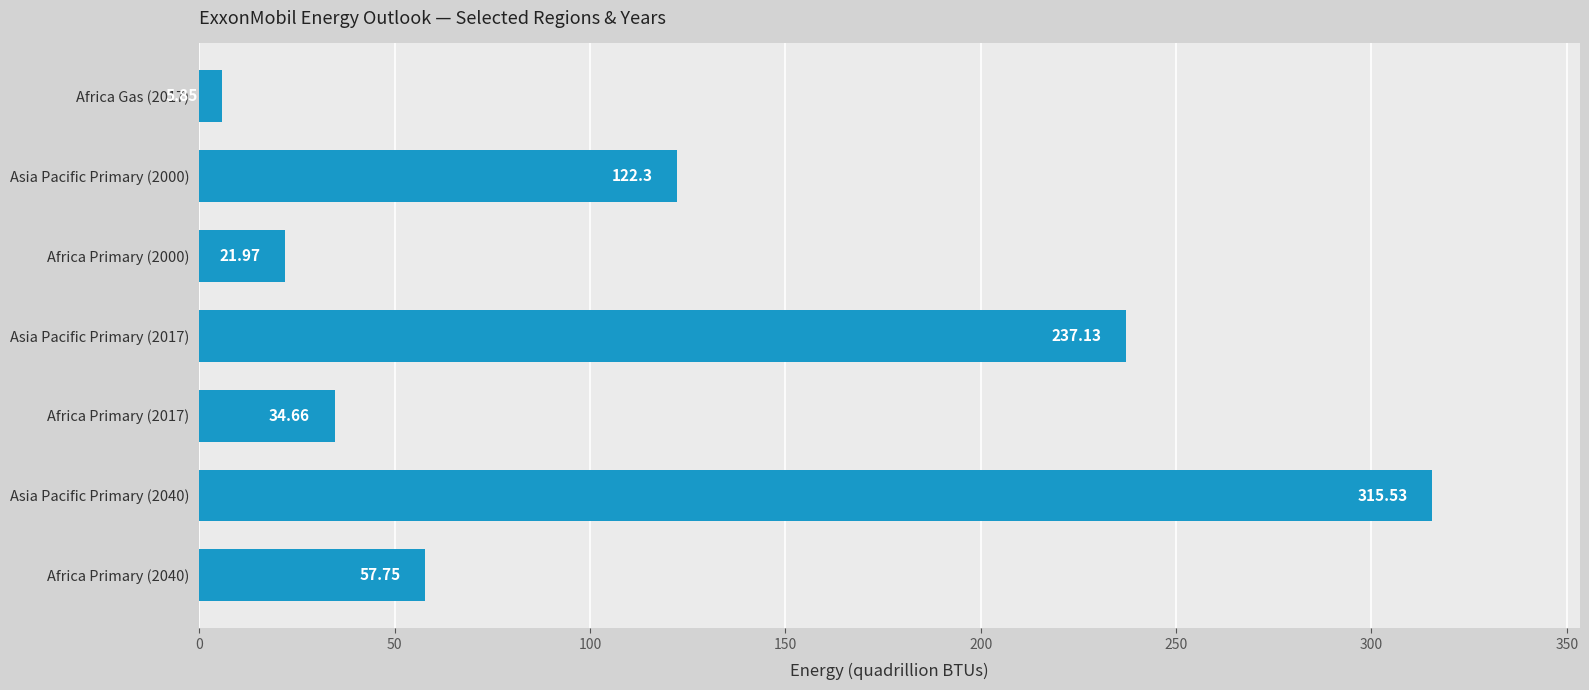

What is the change in value from Africa Primary (2040) to Africa Gas (2017)?

-51.9